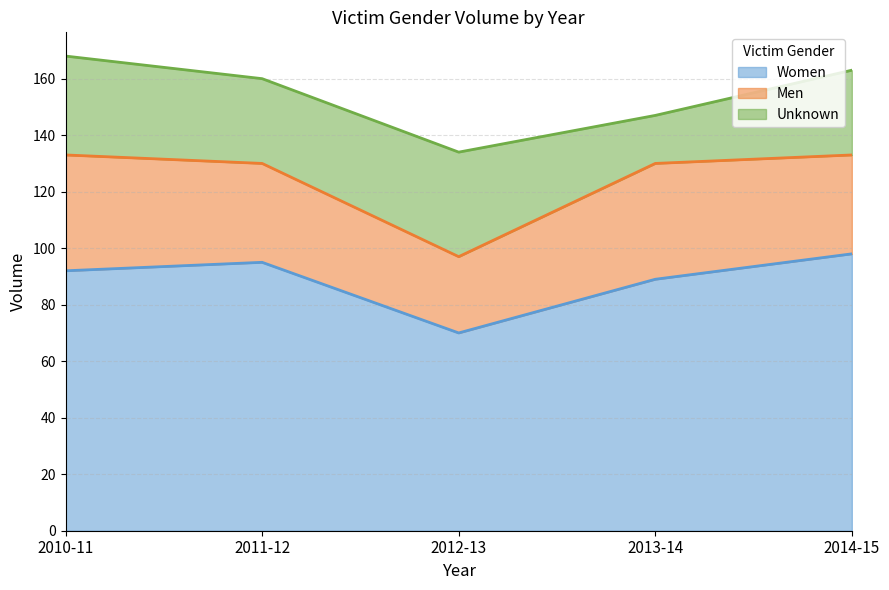

True or false: Men and Women cross at least once.

False